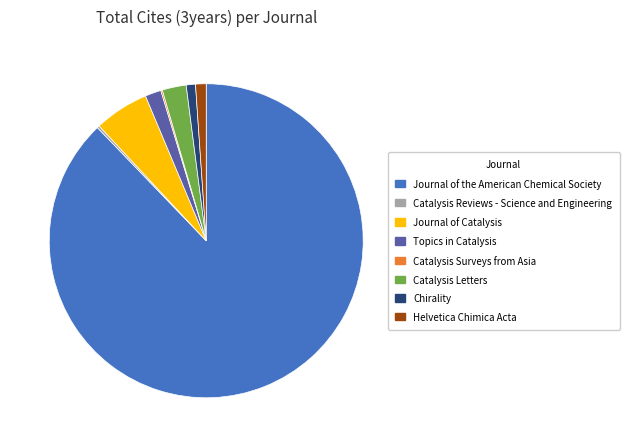

True or false: Catalysis Letters accounts for 17% of the total.

False